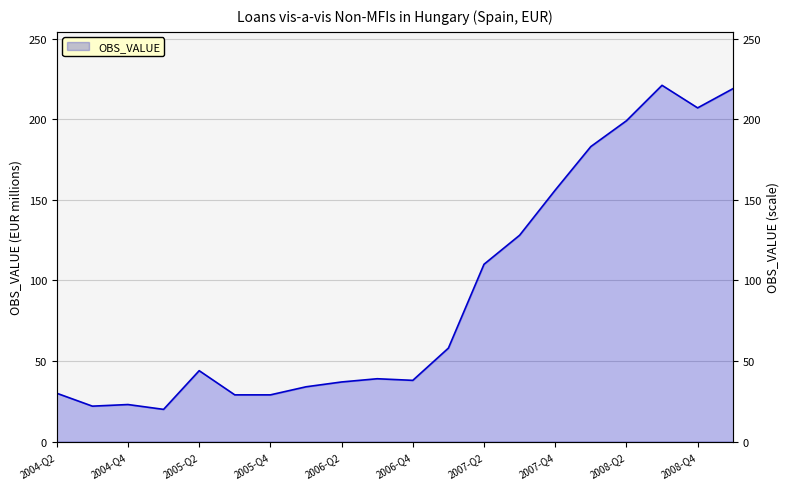

Between 2005-Q3 and 2008-Q2, which is larger?

2008-Q2